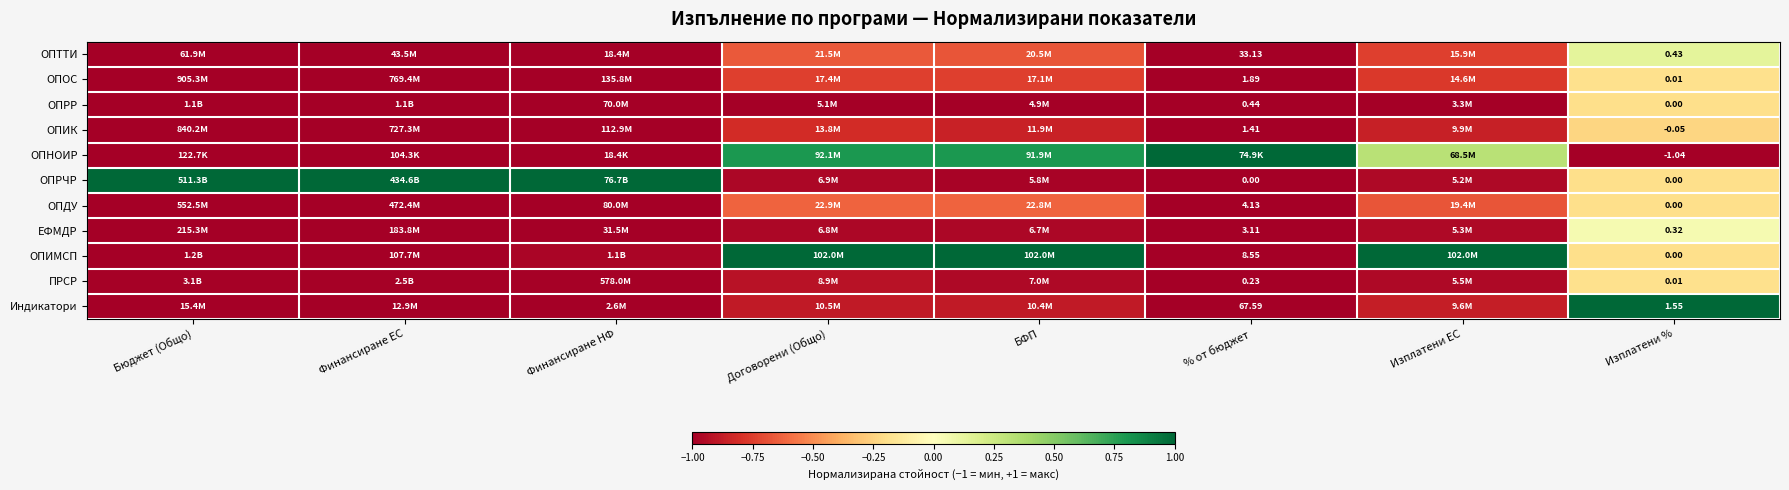

Which label corresponds to the largest value in the chart?

% от бюджет